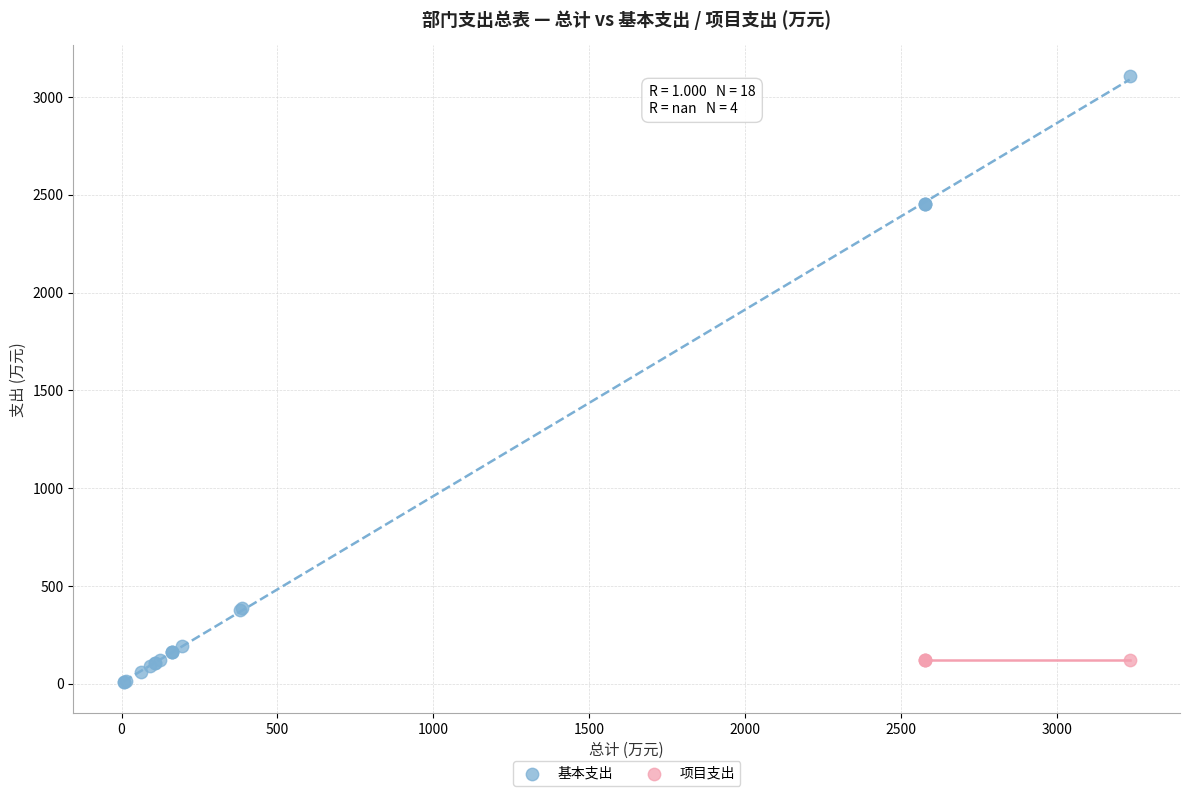

Which series reaches the maximum Y coordinate?

基本支出